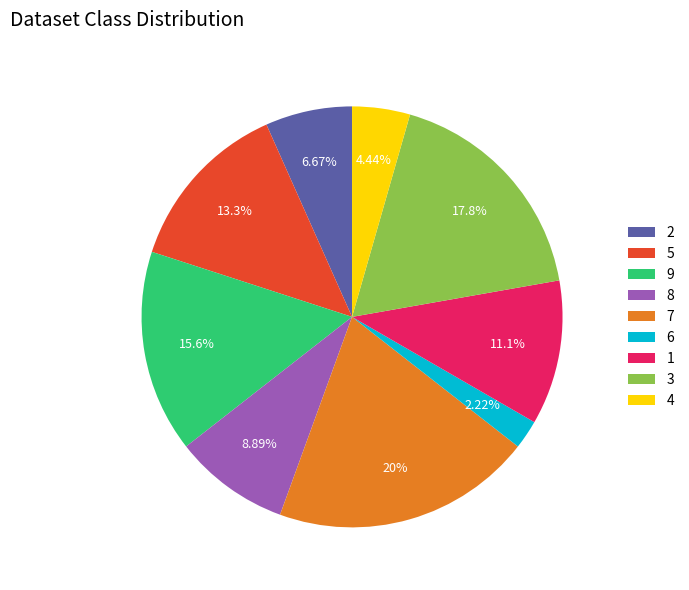

Rank the categories by value from highest to lowest.

7, 3, 9, 5, 1, 8, 2, 4, 6